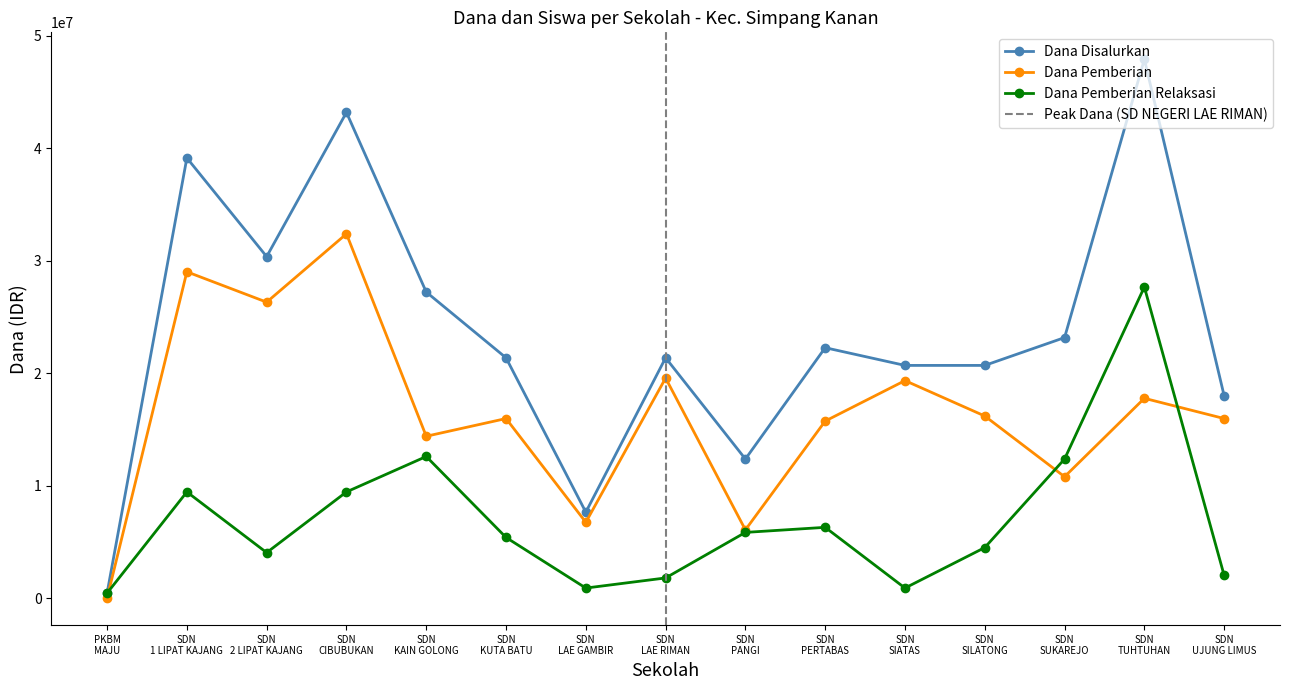

True or false: Dana Pemberian Relaksasi has more than 1 points higher than both neighbors.

True